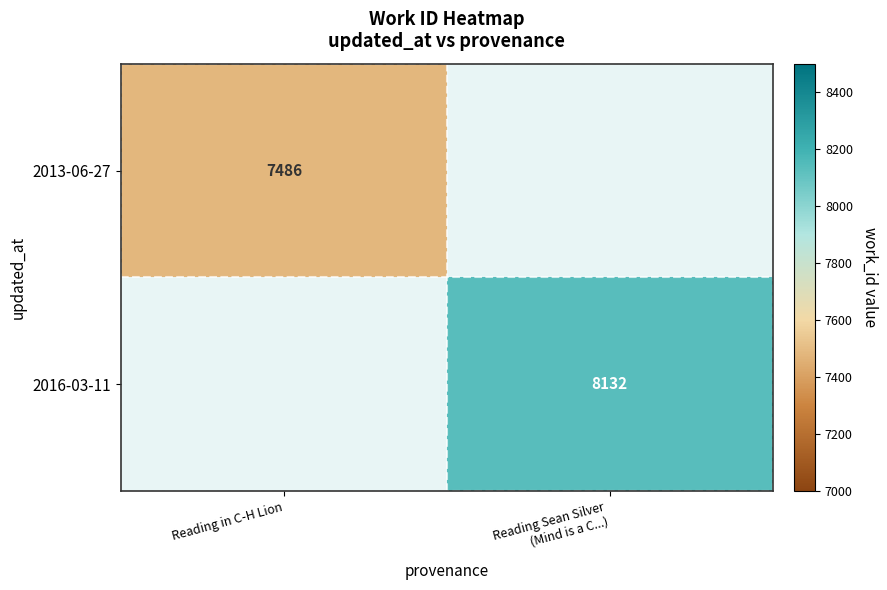

The 2013-06-27 series shows 4560 at Reading in C-H Lion. True or false?

False